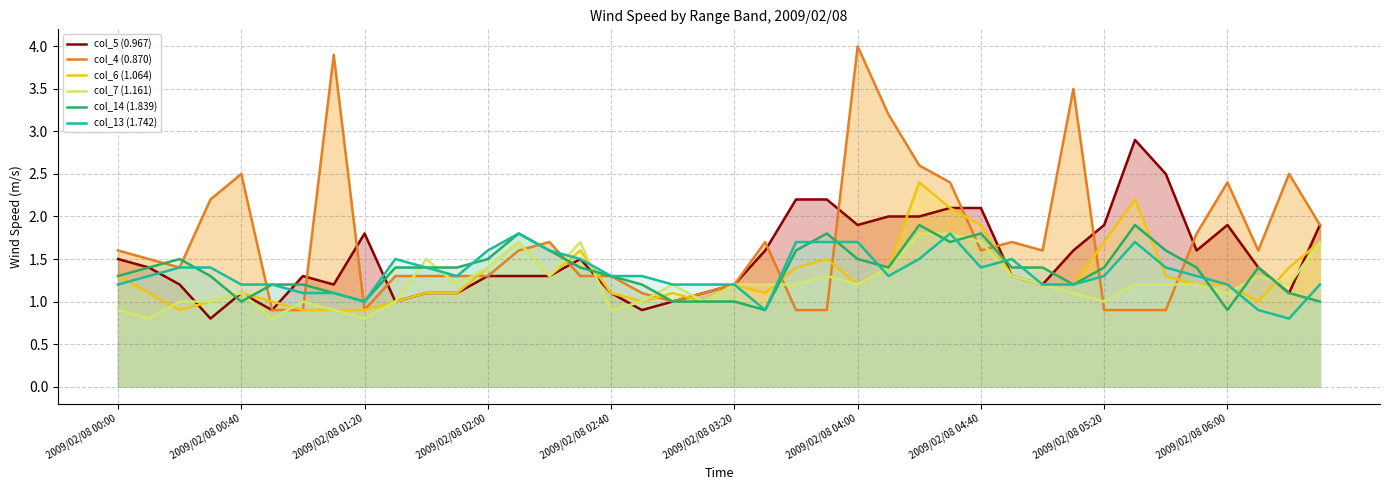

What is the total value across all series at 10?

7.8